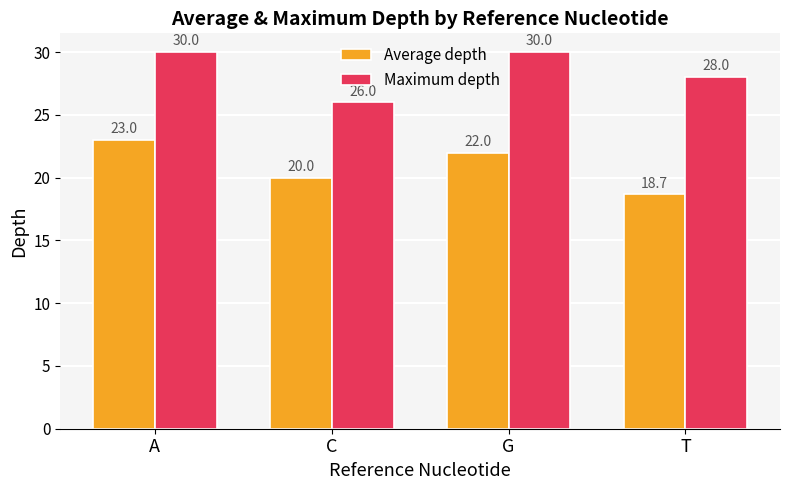

Reading left to right, what are all the values shown in this chart?

Average depth: A=23.0	C=20.0	G=22.0	T=18.7
Maximum depth: A=30.0	C=26.0	G=30.0	T=28.0